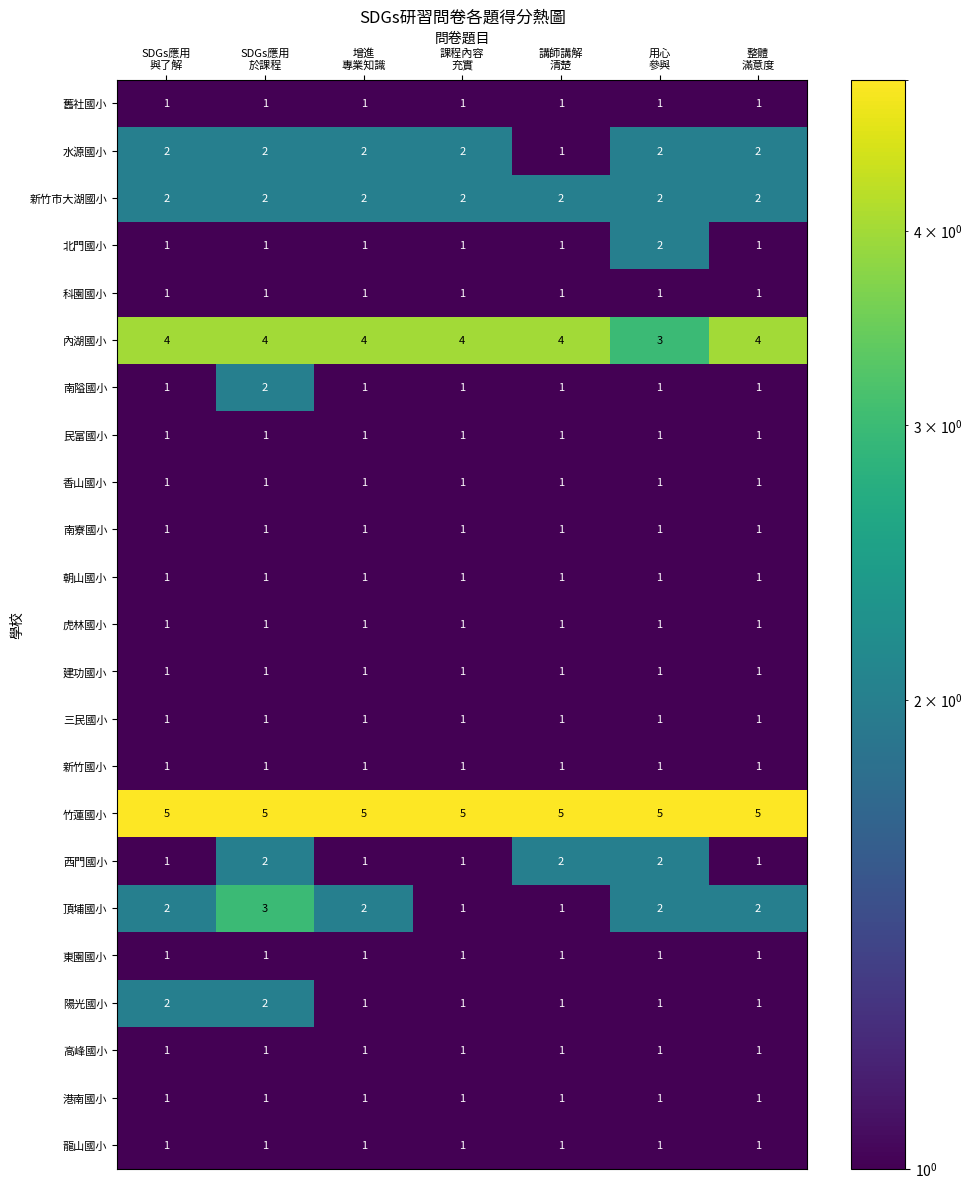

What is the greatest value displayed?

5